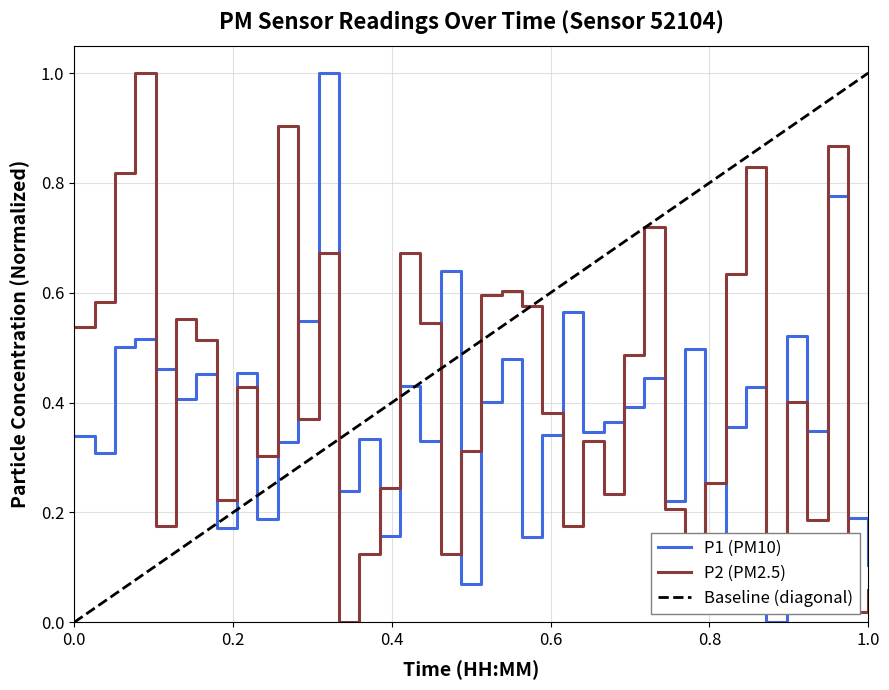

Which series has the largest total across all categories?

P2